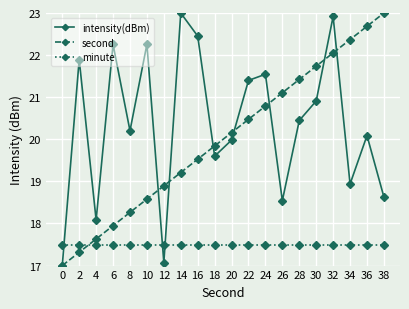

Reading left to right, transcribe all the data shown in this chart.

intensity(dBm): 0=17.0	2=21.9	4=18.1	6=22.3	8=20.2	10=22.3	12=17.1	14=23.0	16=22.5	18=19.6	20=20.0	22=21.4	24=21.5	26=18.5	28=20.4	30=20.9	32=22.9	34=18.9	36=20.1	38=18.6
second: 0=17.0	2=17.3	4=17.6	6=17.9	8=18.3	10=18.6	12=18.9	14=19.2	16=19.5	18=19.8	20=20.2	22=20.5	24=20.8	26=21.1	28=21.4	30=21.7	32=22.1	34=22.4	36=22.7	38=23.0
minute: 0=17.5	2=17.5	4=17.5	6=17.5	8=17.5	10=17.5	12=17.5	14=17.5	16=17.5	18=17.5	20=17.5	22=17.5	24=17.5	26=17.5	28=17.5	30=17.5	32=17.5	34=17.5	36=17.5	38=17.5